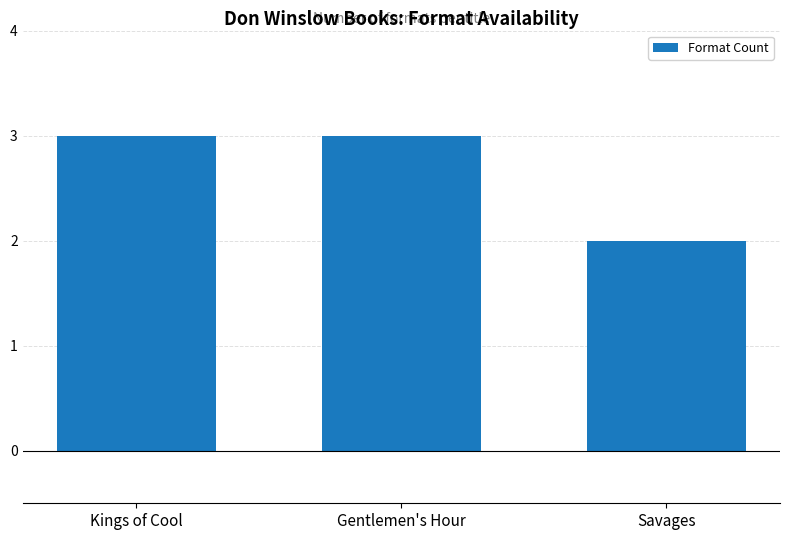

What is the label of the 2nd bar from the right?

Gentlemen's Hour